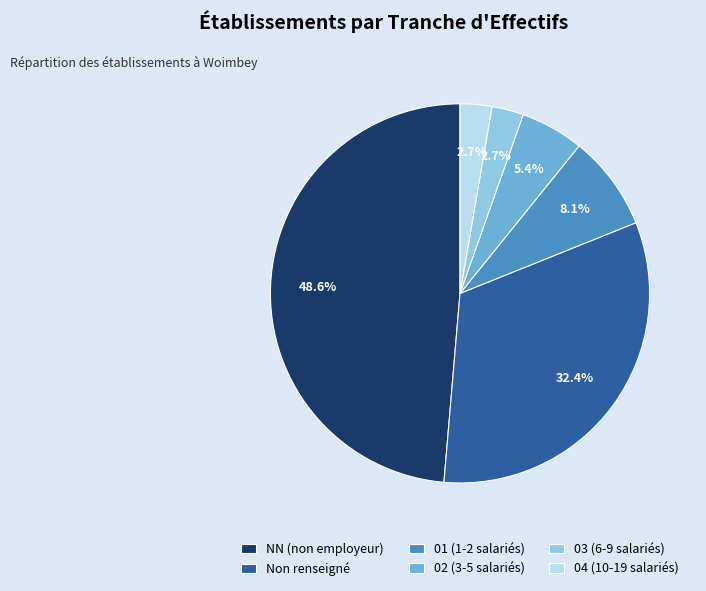

Approximately how many times larger is the value at 04 (10-19 salariés) compared to 03 (6-9 salariés)?

1.0